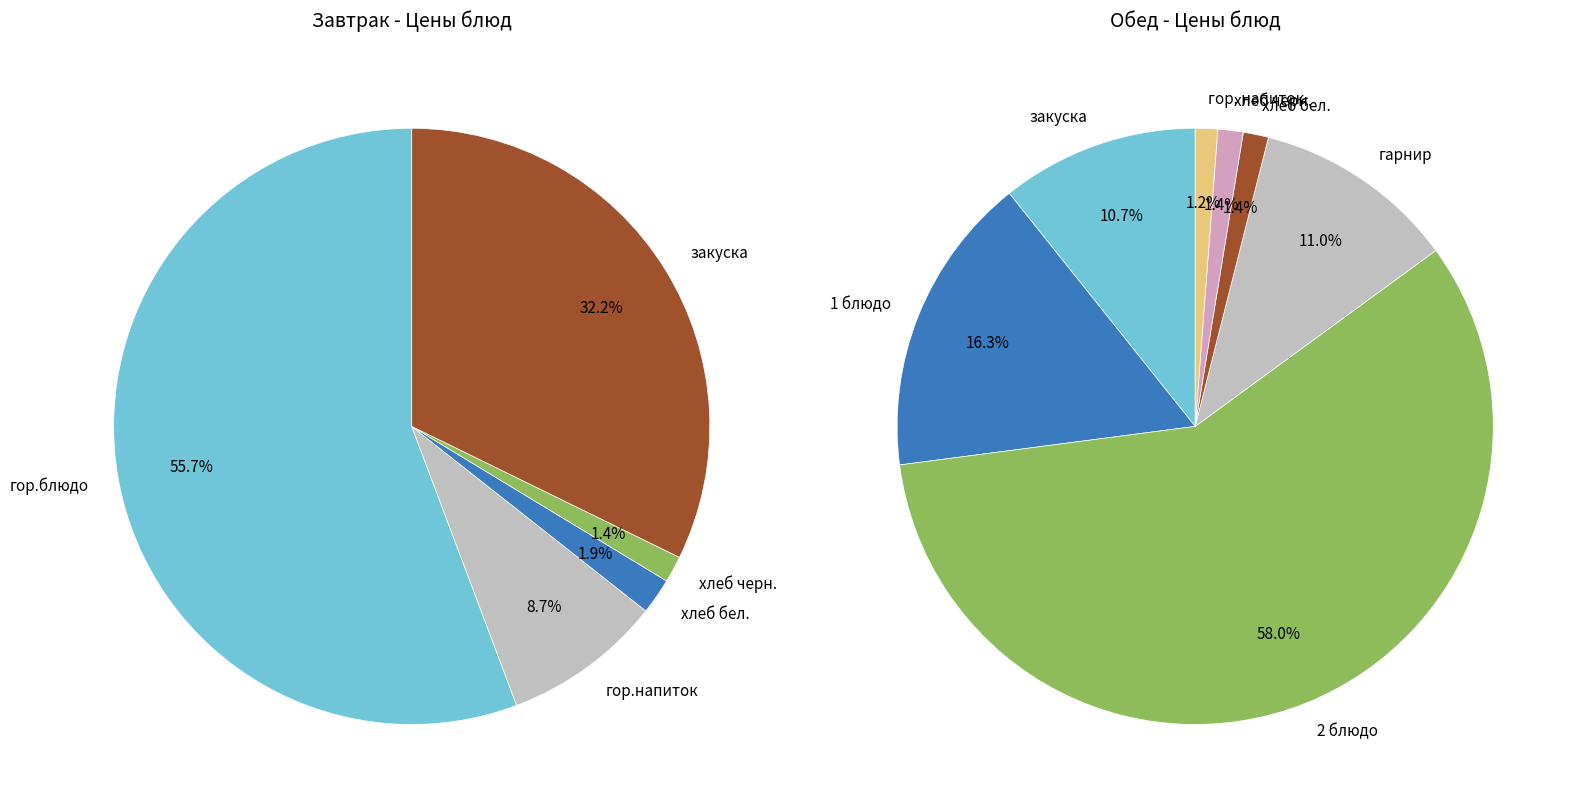

How many slices are in this pie chart?

12